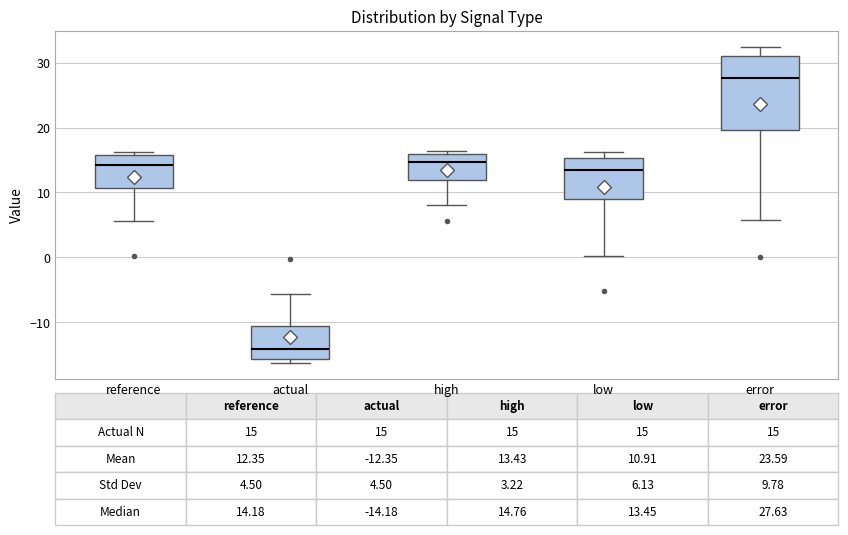

Which box is the tallest, from its lower edge to its upper edge?

error